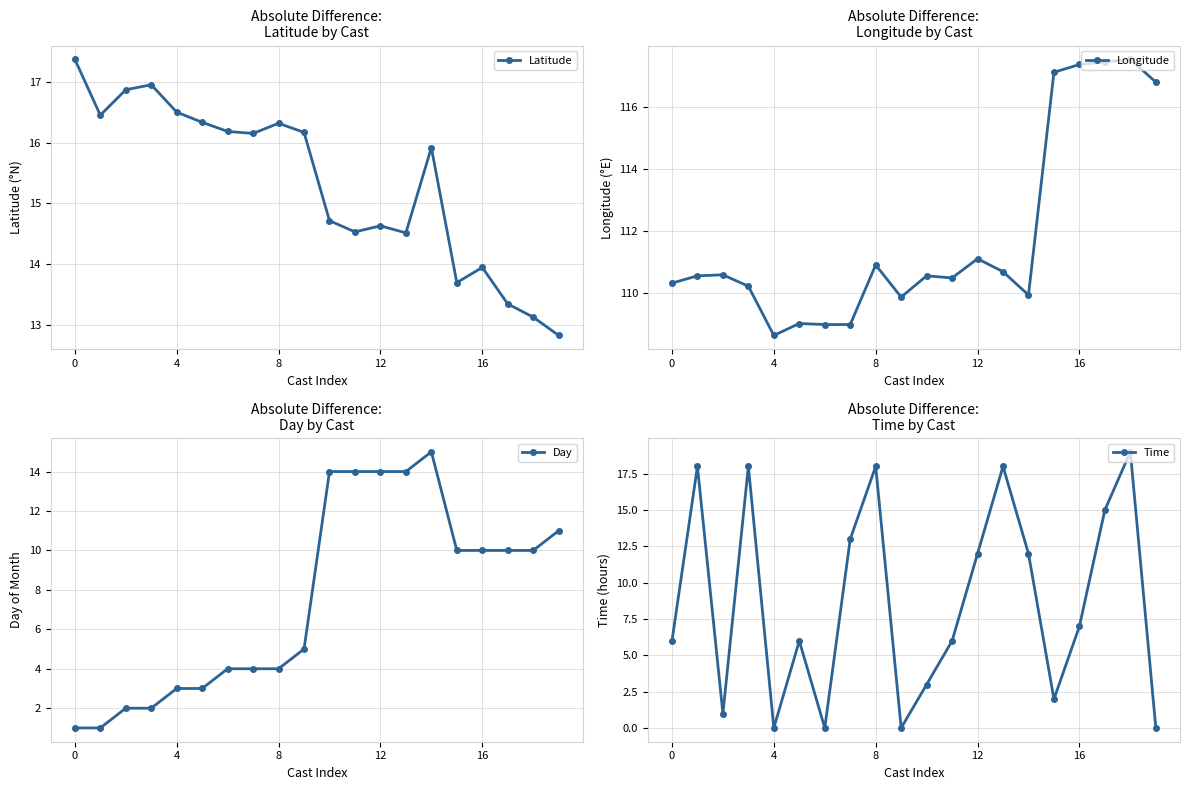

What is the lowest value of the Latitude series?

12.8